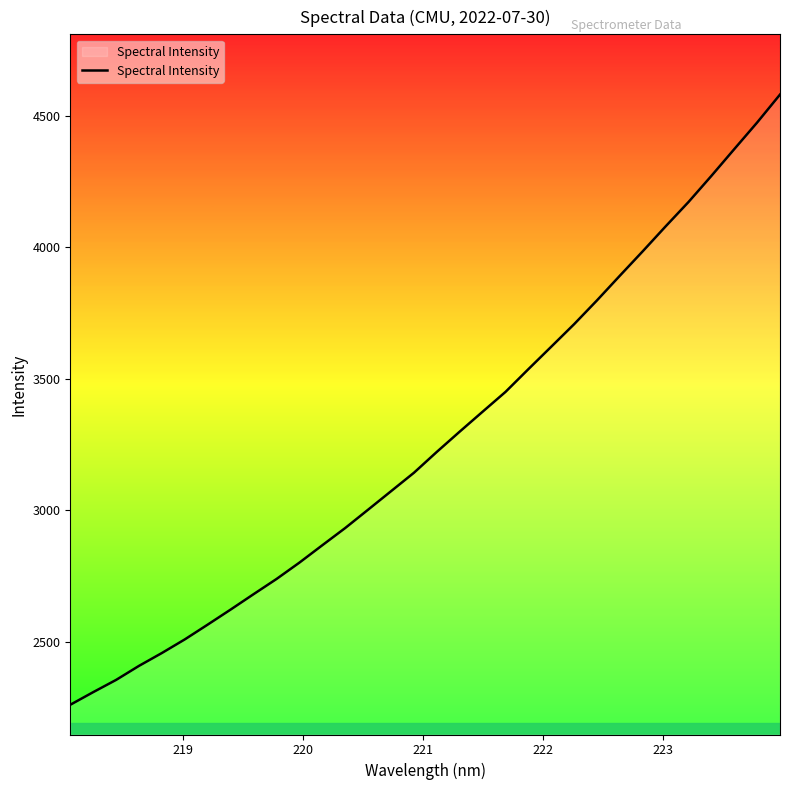

What is the minimum value shown in the chart?

2260.5